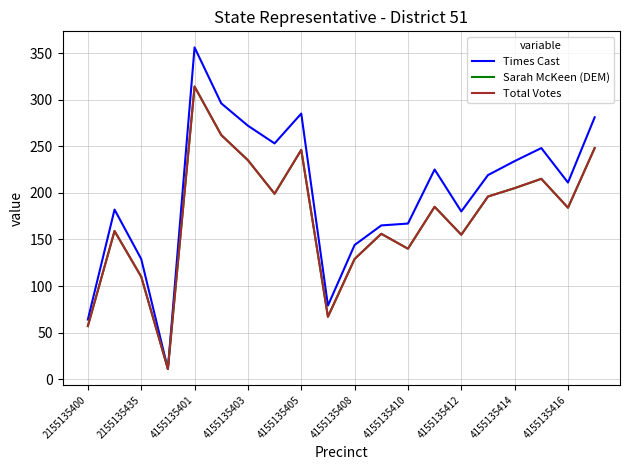

Does the chart display data point markers on the line(s)?

No